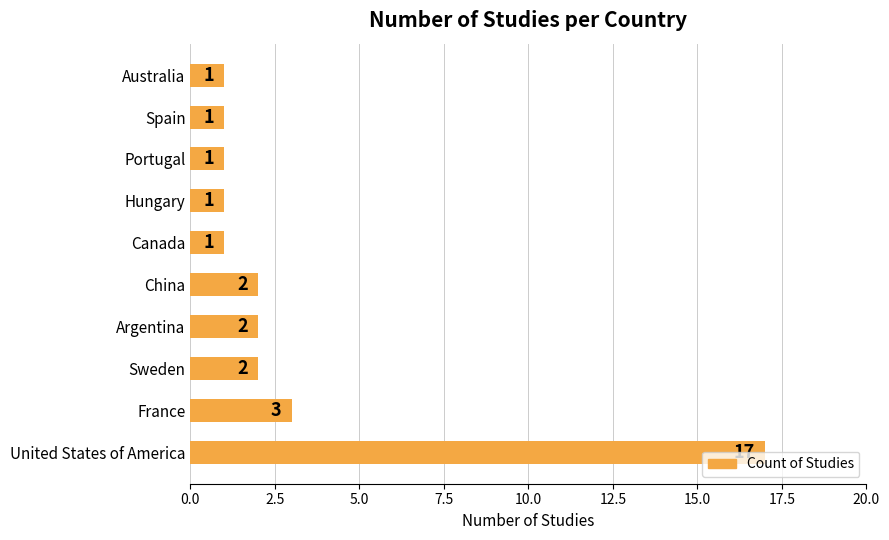

What is the ratio of the value at Sweden to the value at Canada?

2.0